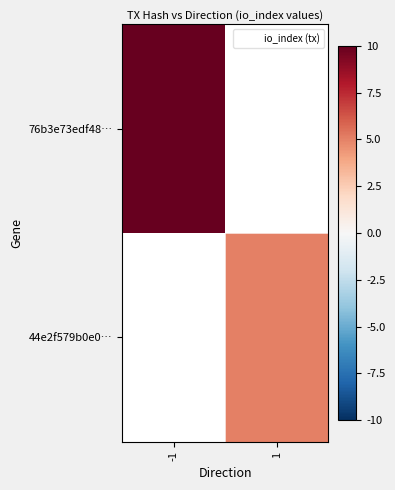

Is the value of 76b3e73edf48… at -1 greater than the value of 44e2f579b0e0… at 1?

Yes